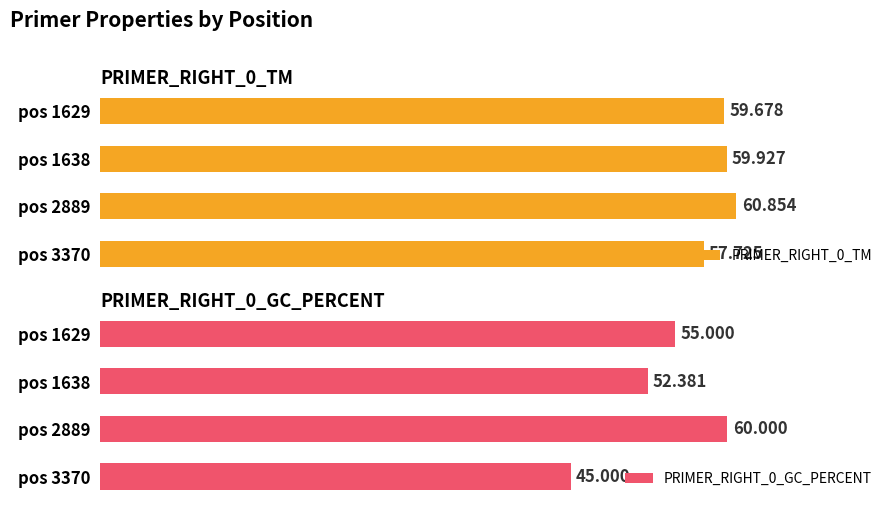

Is the value of PRIMER_RIGHT_0_TM at 30 greater than the value of PRIMER_RIGHT_0_GC_PERCENT at 0?

Yes